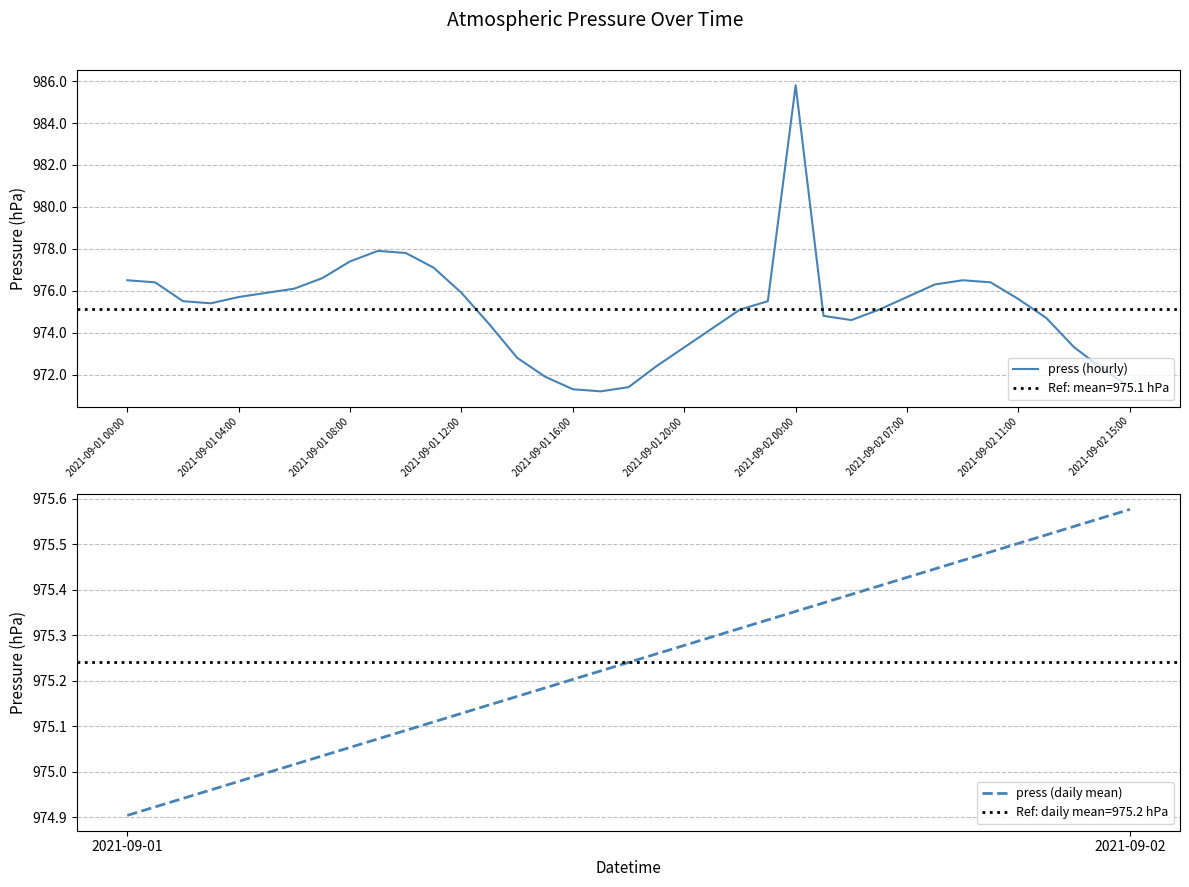

Is it true that the value at 2021-09-01 11:00 is 977.1?

True